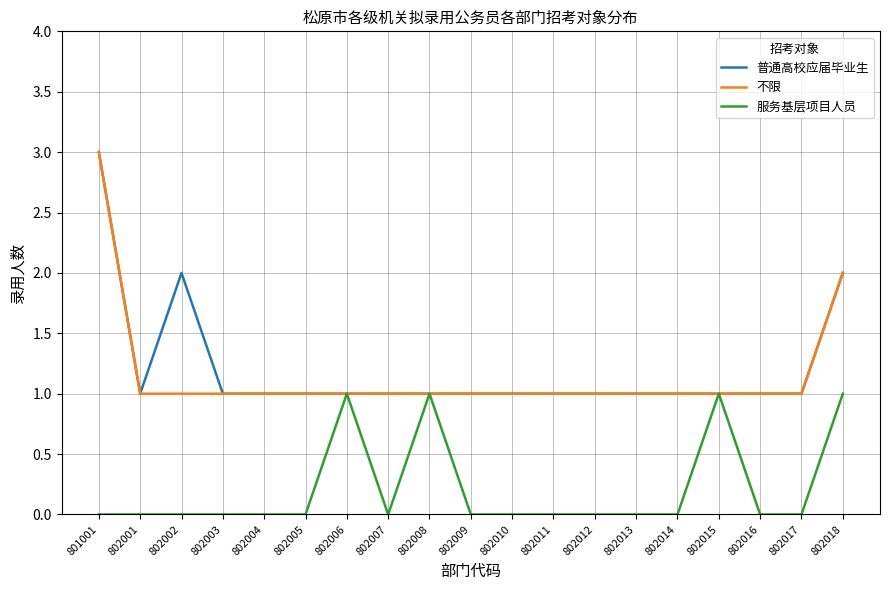

How many lines are shown in the chart?

3